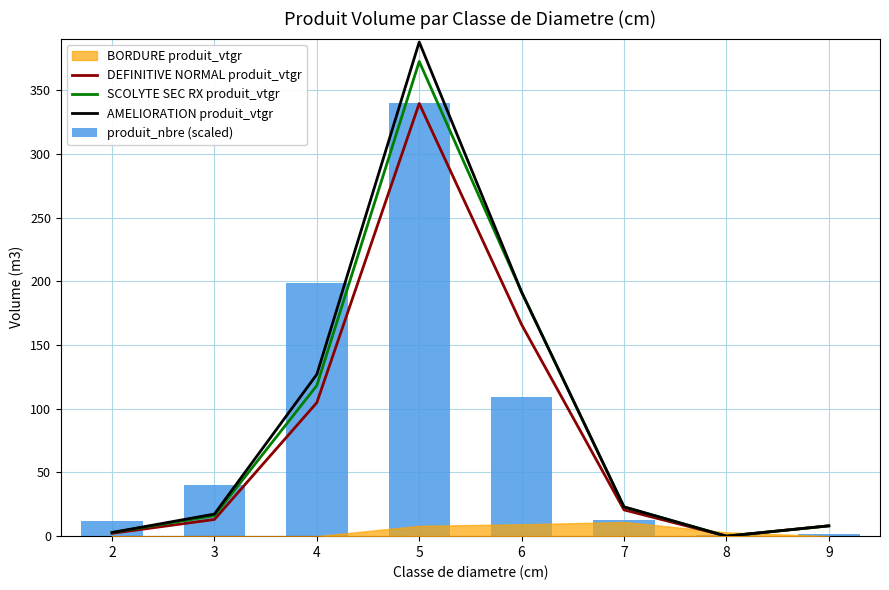

Is the value of SCOLYTE SEC RX produit_vtgr at 5 greater than the value of AMELIORATION produit_vtgr at 6?

Yes